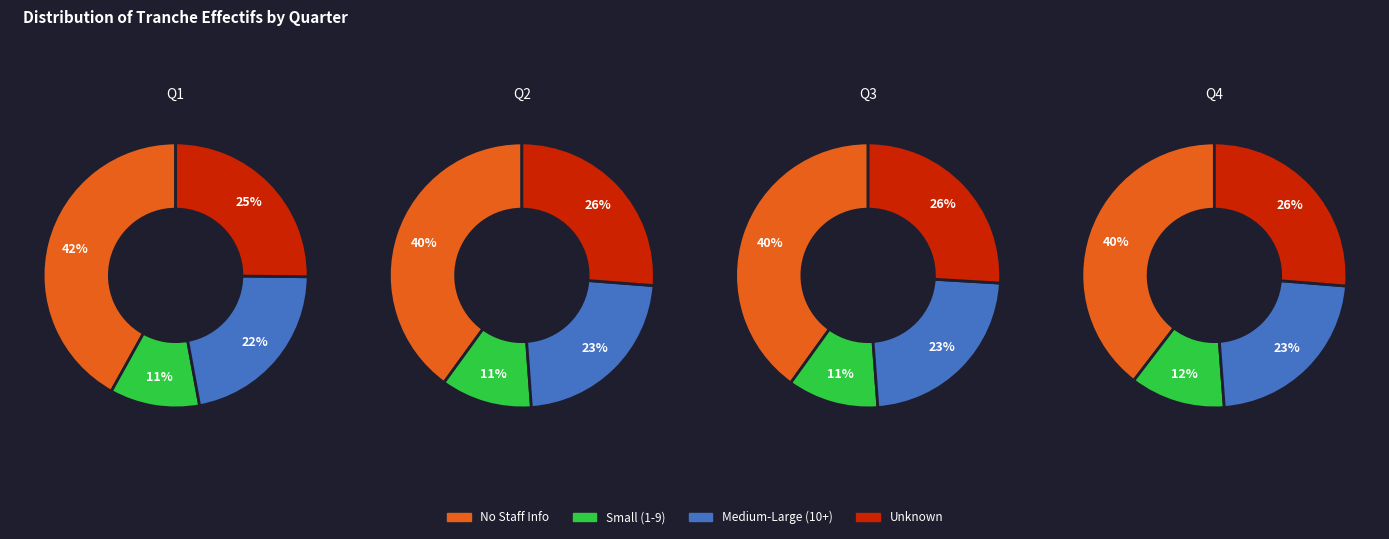

True or false: 21 accounts for 2% of the total.

True